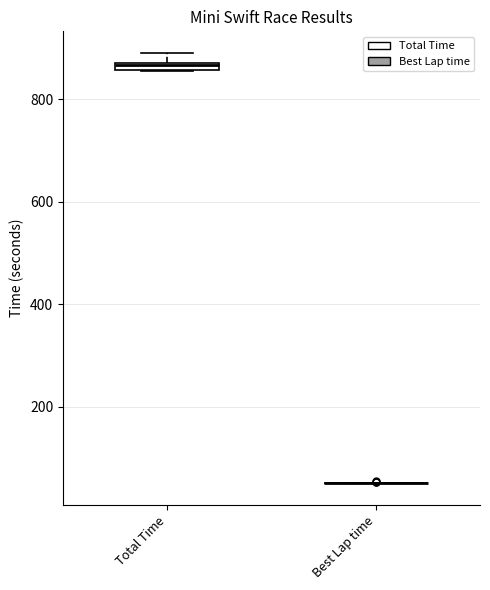

Where is the lower edge of the box for Total Time on the y-axis? The values are not printed on the chart, so give them approximately, as read against the axis.

860